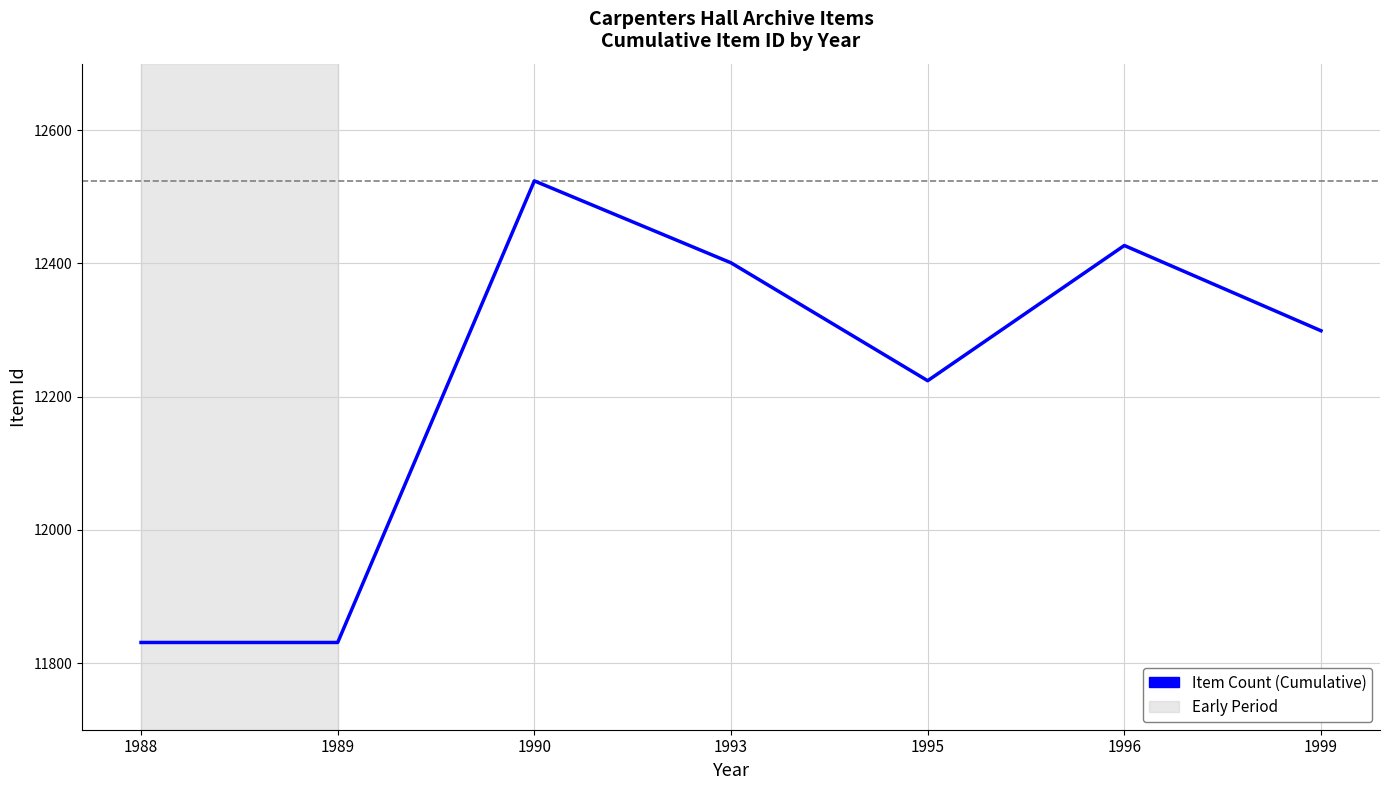

What is the average value?

12220